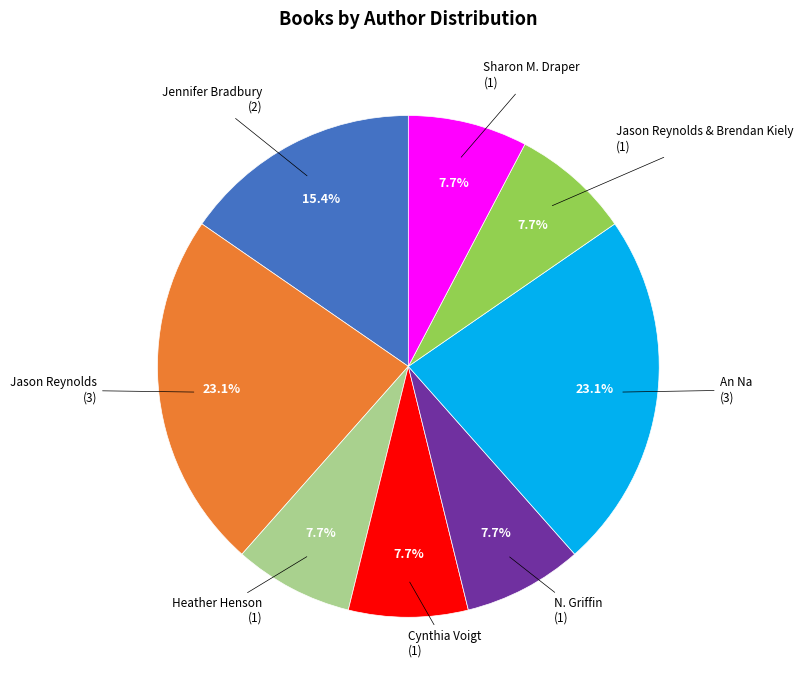

Is there a majority slice in this chart?

No